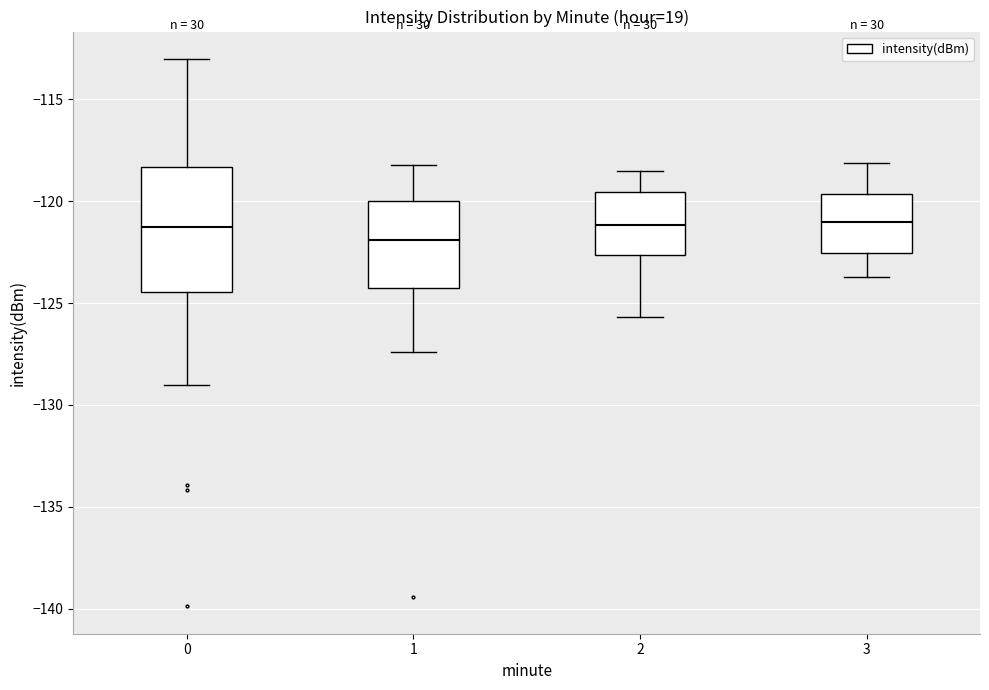

Comparing the boxes themselves (not the whiskers), which one is the tallest?

0